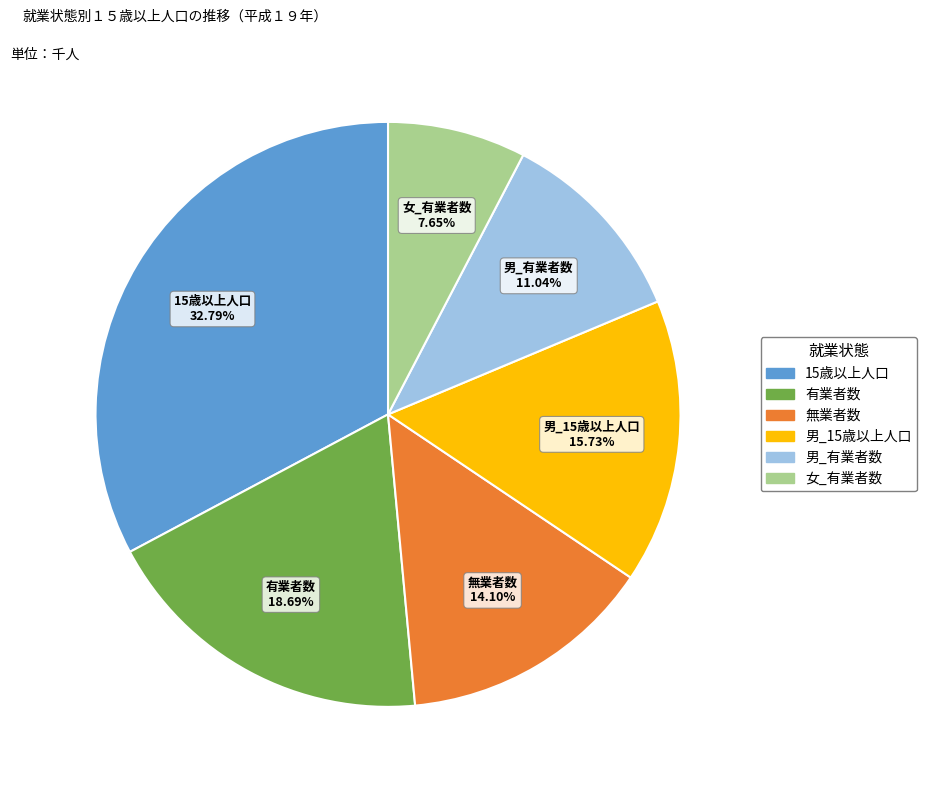

The 女_有業者数 slice represents 8% of the pie. True or false?

True